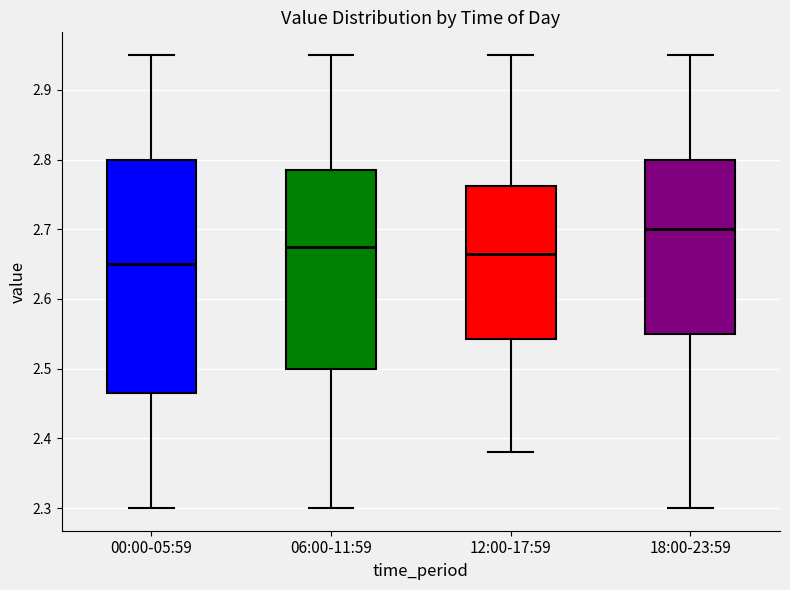

Where is the lower edge of the box for 06:00-11:59 on the y-axis? The values are not printed on the chart, so give them approximately, as read against the axis.

2.50